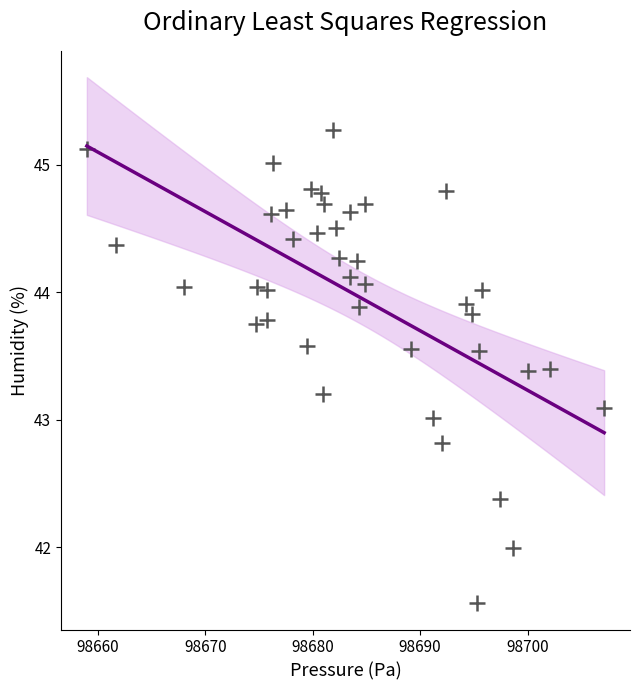

What is the range of Y values (max minus min)?

3.7